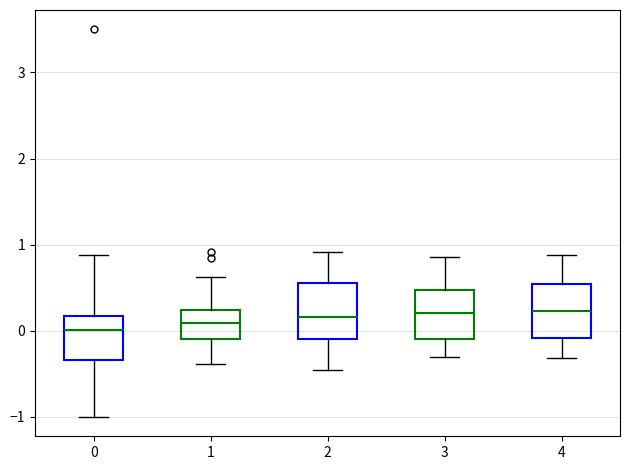

Where does the lower whisker of the box at x = 4 end on the y-axis? The values are not printed on the chart, so give them approximately, as read against the axis.

-0.3